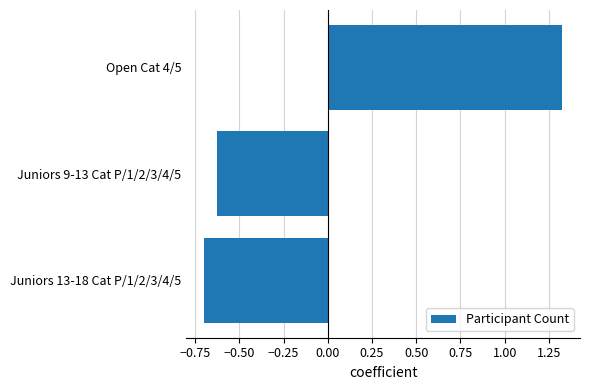

At which category does the chart reach its minimum across all series?

Juniors 13-18 Cat P/1/2/3/4/5